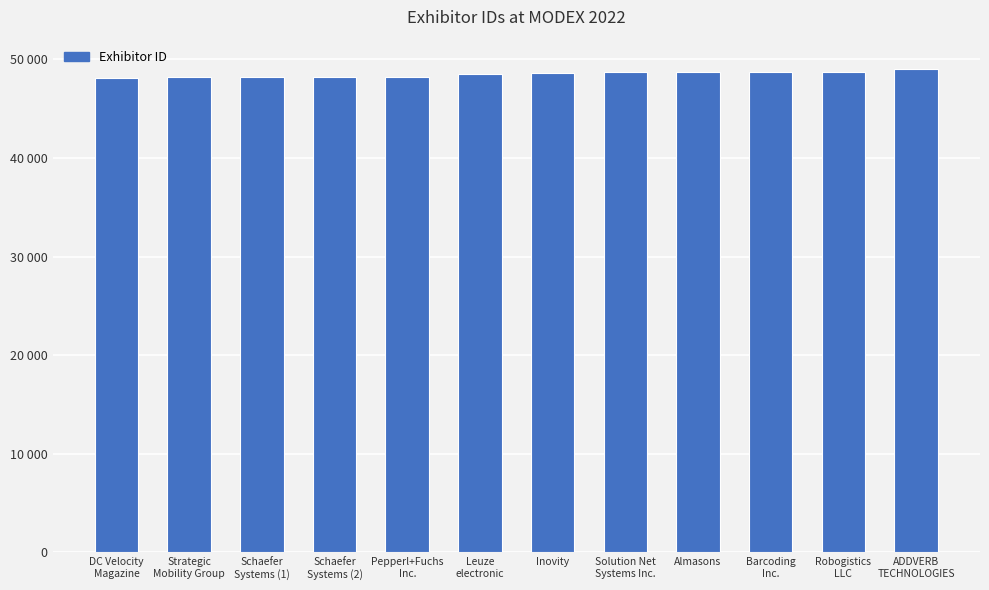

At which label is the value closest to 48542?

Leuze
electronic